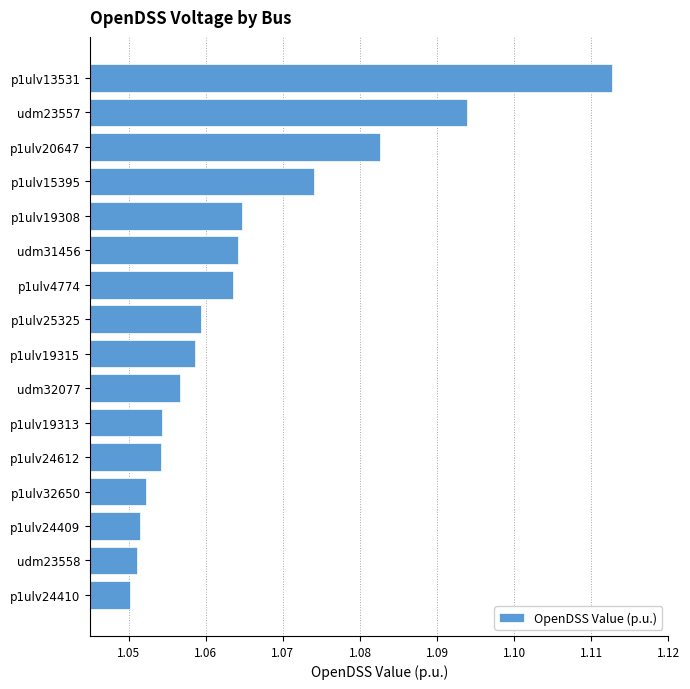

What is the ratio of the value at p1ulv24612 to the value at p1ulv20647?

1.0